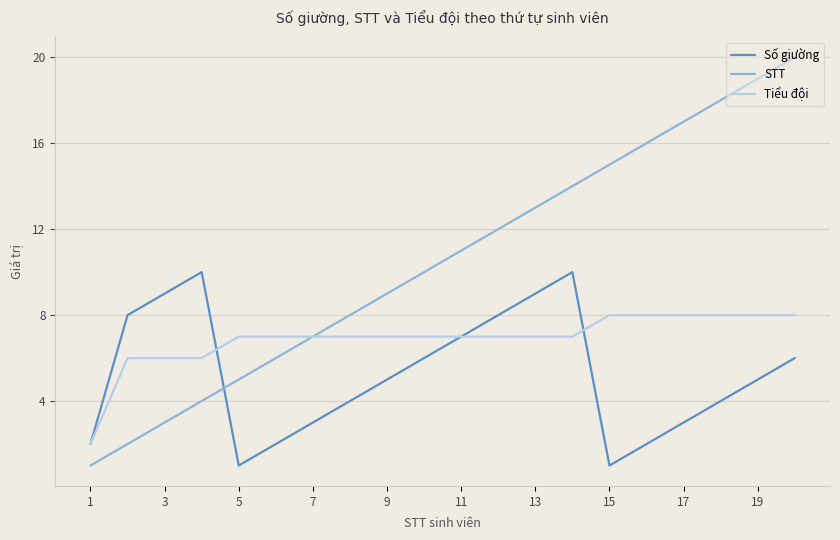

Which series has the largest range (max minus min)?

STT